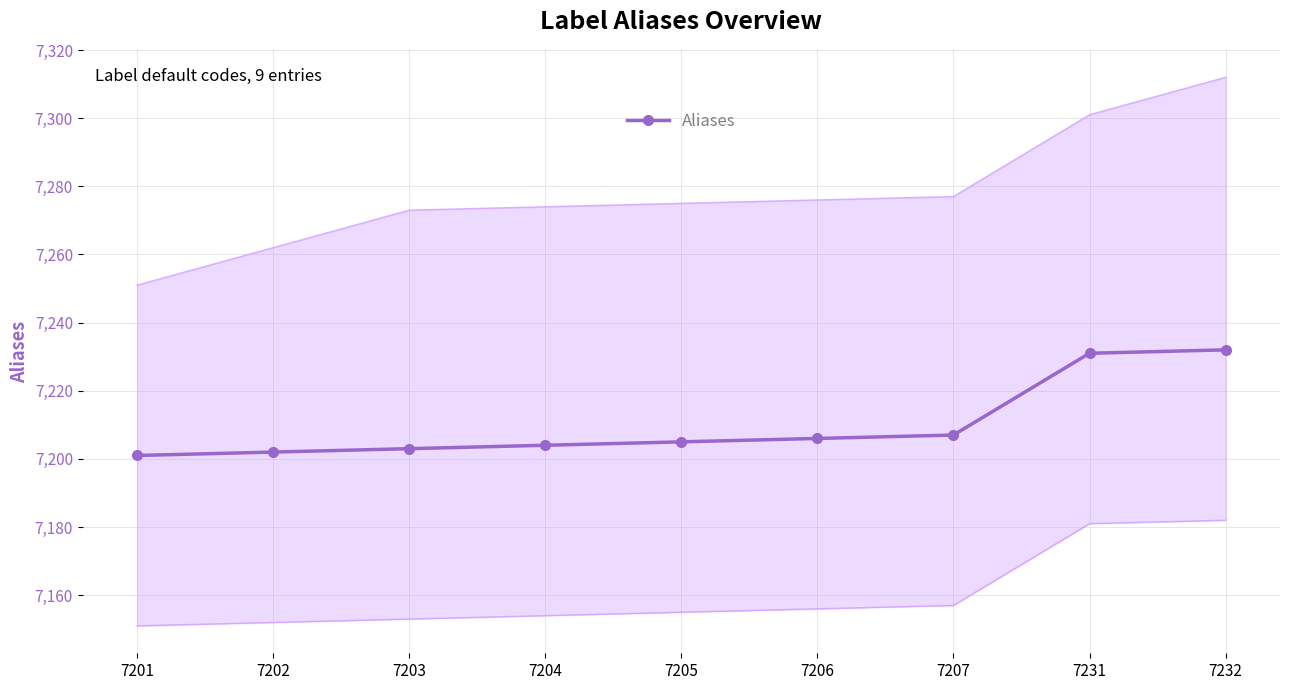

True or false: there are more than 0 points higher than both neighbors.

False